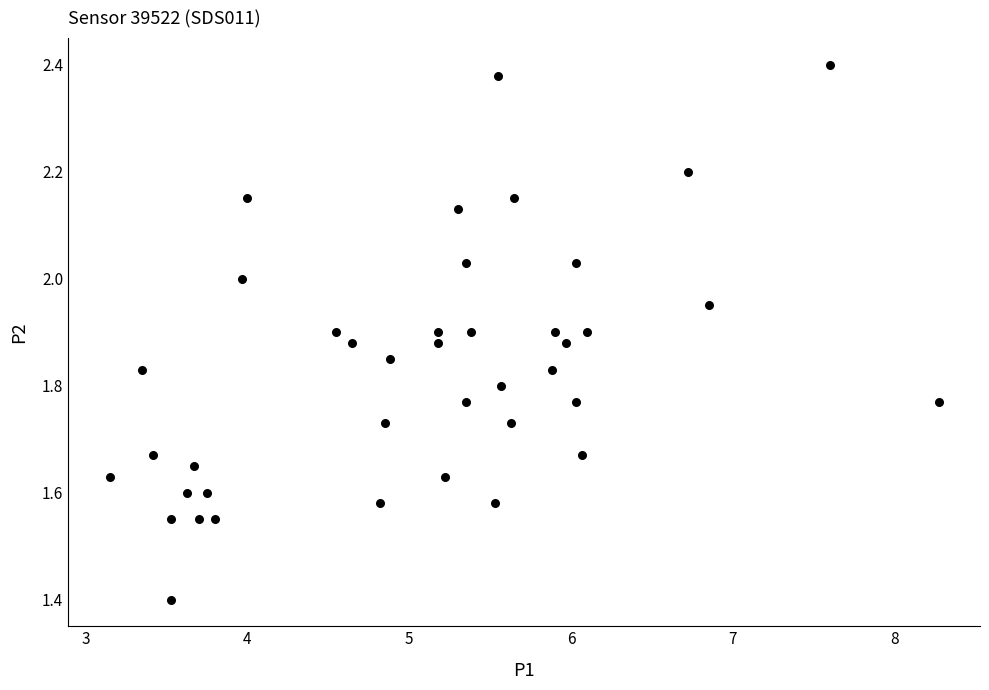

What Y value in the scatter plot is closest to 1?

1.4